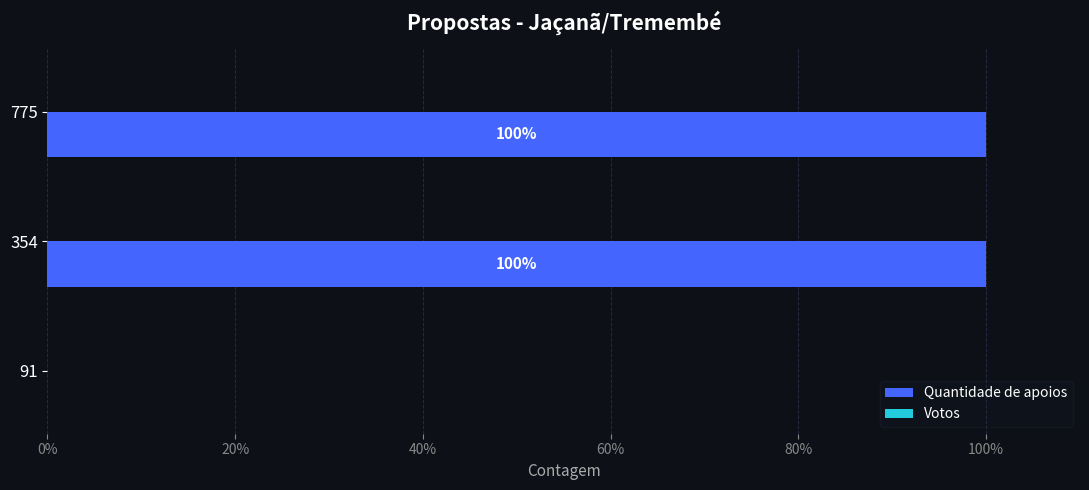

The chart shows a value of 68 at 775. True or false?

False